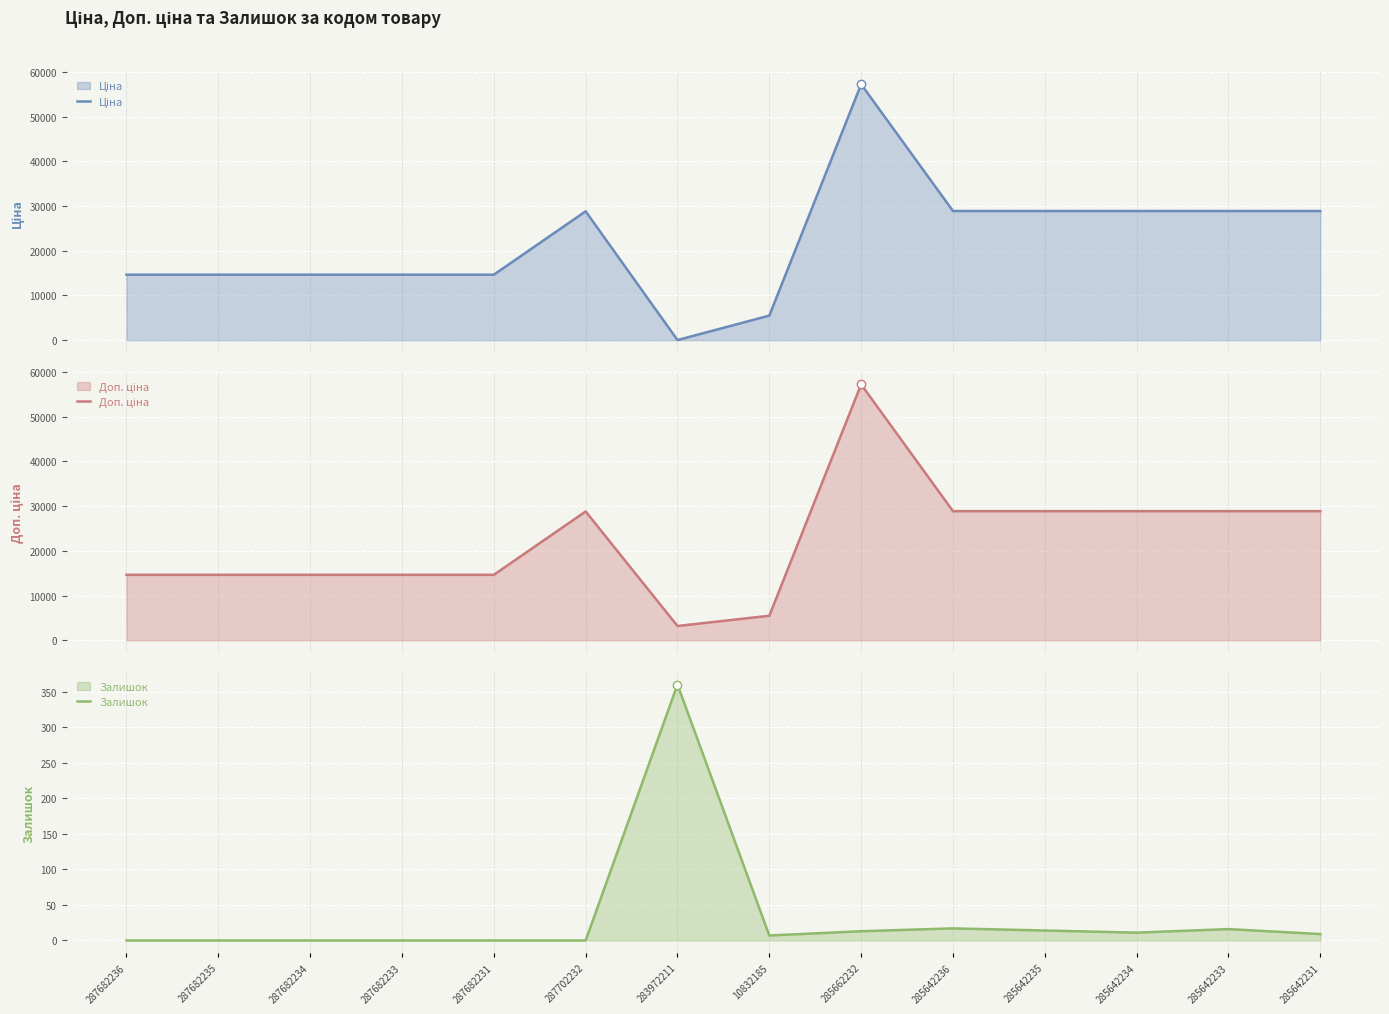

How many lines are shown in the chart?

3